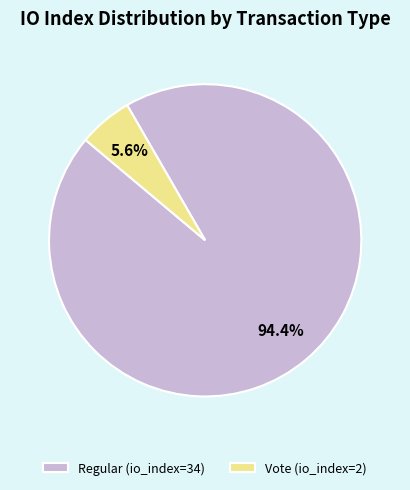

Which category accounts for the majority?

Regular (io_index=34)